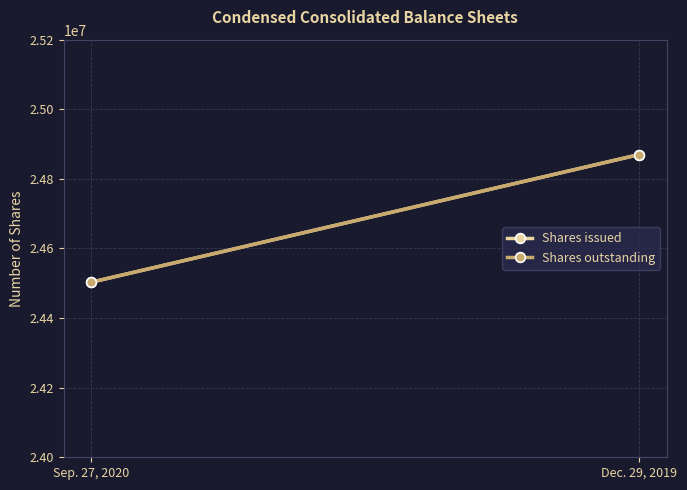

Between Dec. 29, 2019 and Sep. 27, 2020, which is larger?

Dec. 29, 2019